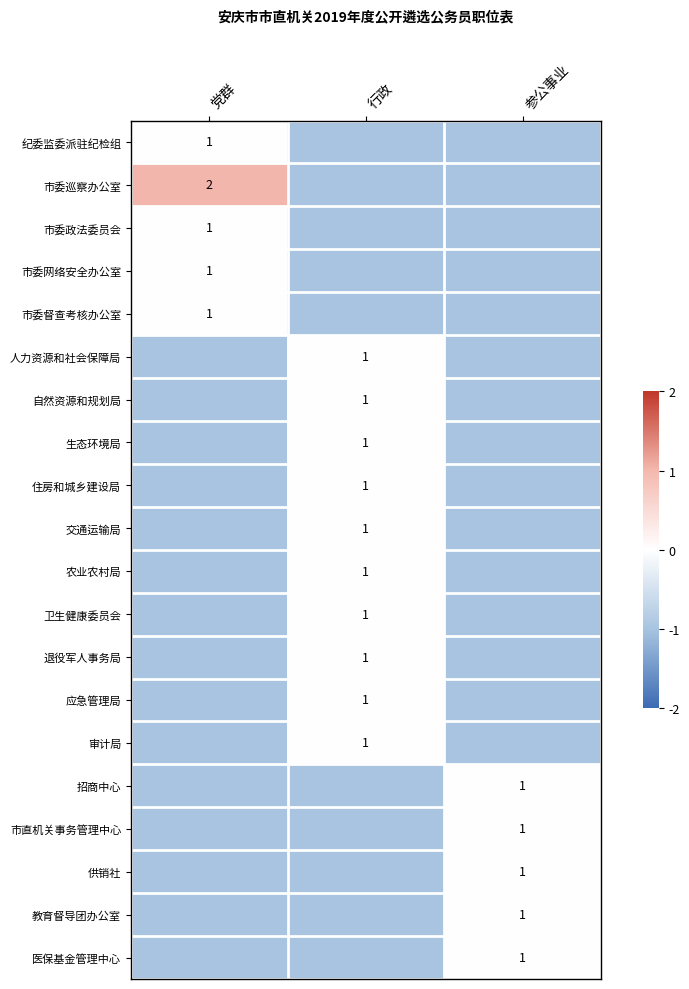

What is the greatest value displayed?

1